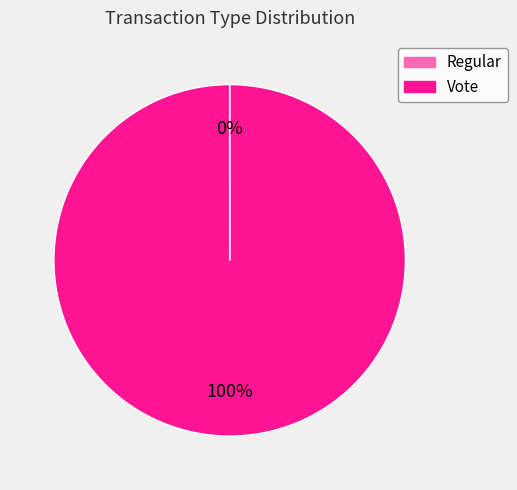

Is there any slice that represents more than half of the pie?

Yes